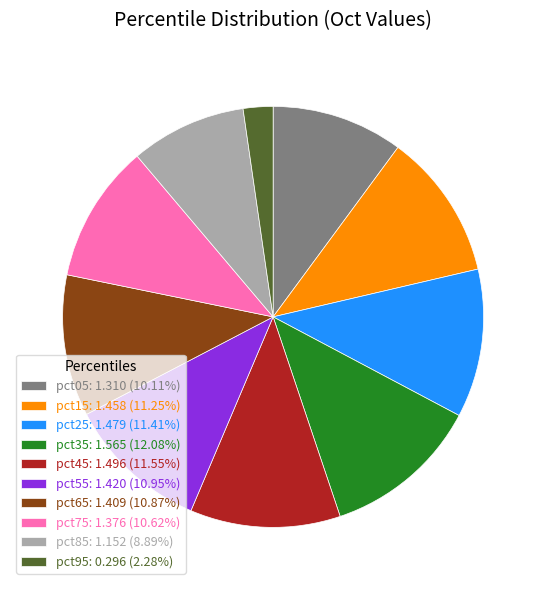

What is the ratio of the value at pct35 to the value at pct55?

1.1